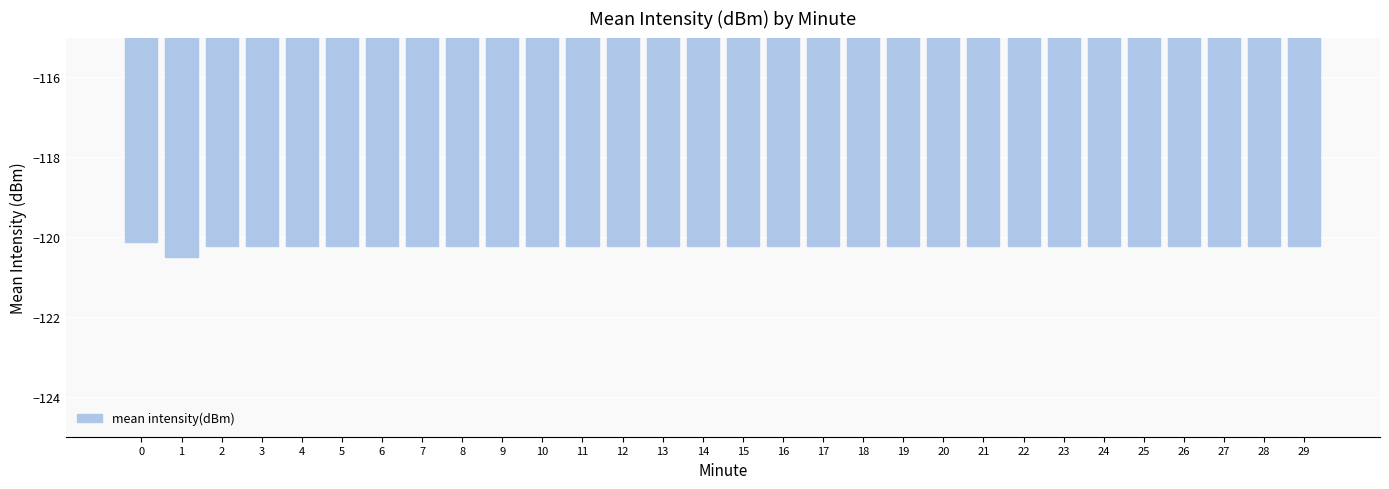

At which category does the chart reach its minimum across all series?

1